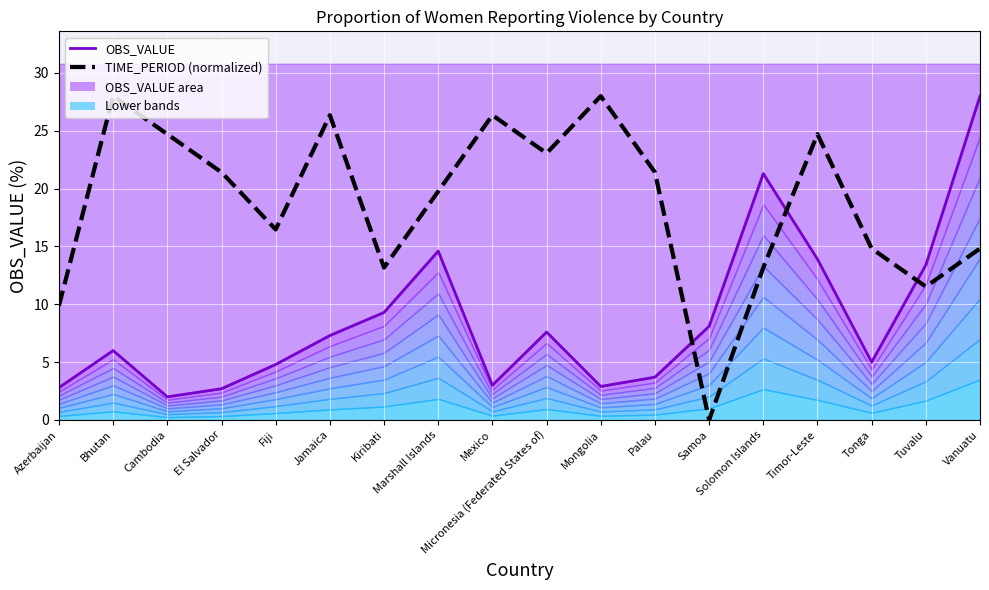

After their last crossing, which series has the higher values: OBS_VALUE or TIME_PERIOD (normalized)?

OBS_VALUE